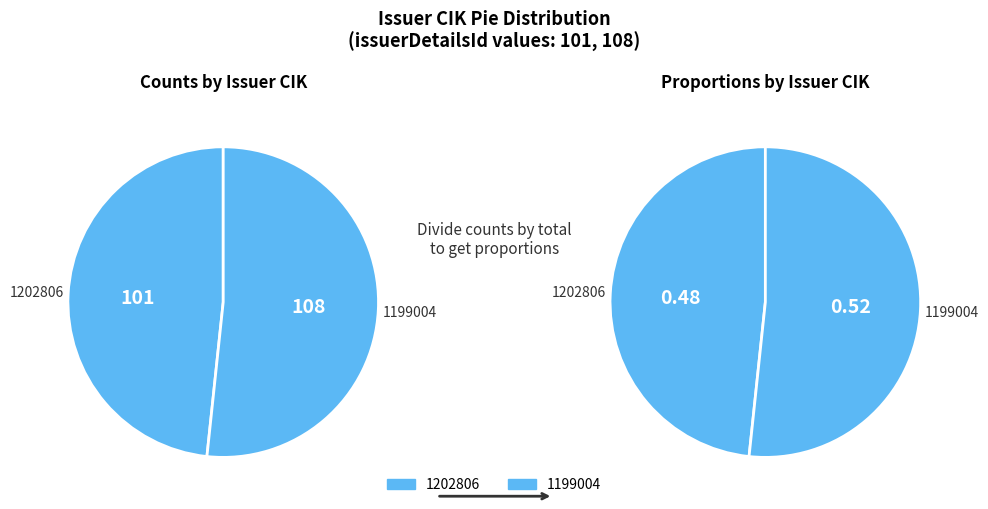

To the nearest percent, what portion does 1199004 represent?

52%